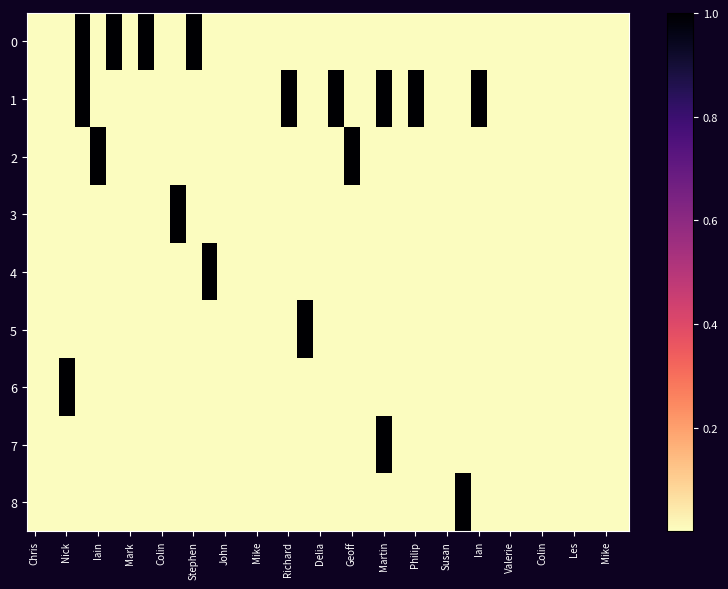

At how many categories does at least one series exceed 0?

38